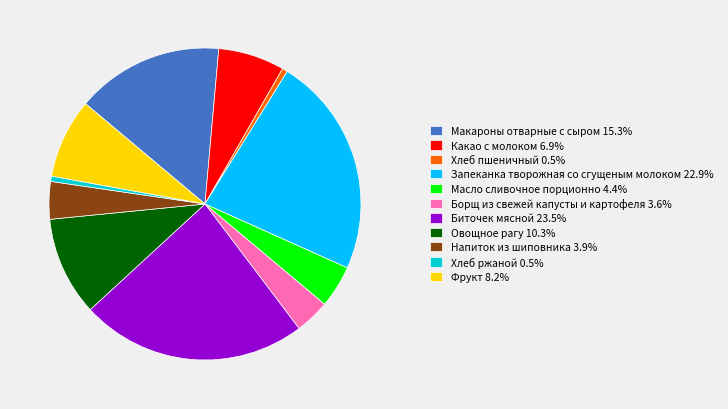

Which has a higher value, Борщ из свежей капусты и картофеля or Овощное рагу?

Овощное рагу